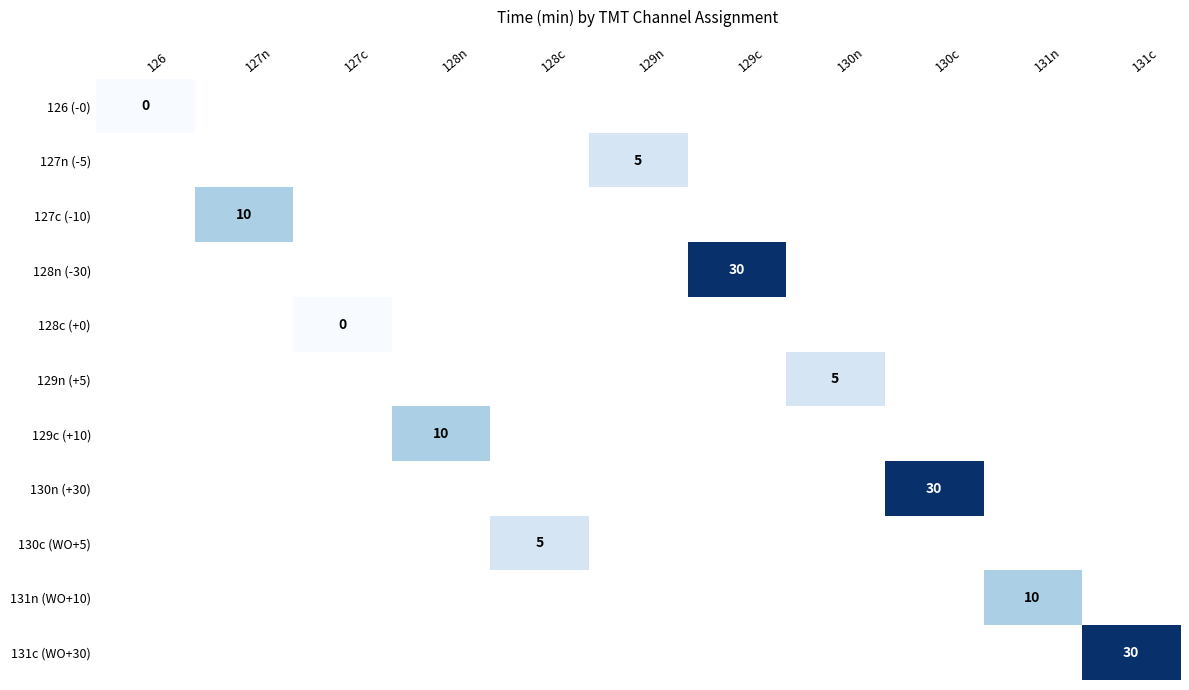

Rank the series at 129n from lowest to highest value.

126 (-0), 127n (-5), 127c (-10), 128n (-30), 128c (+0), 129n (+5), 129c (+10), 130n (+30), 130c (WO+5), 131n (WO+10), 131c (WO+30)